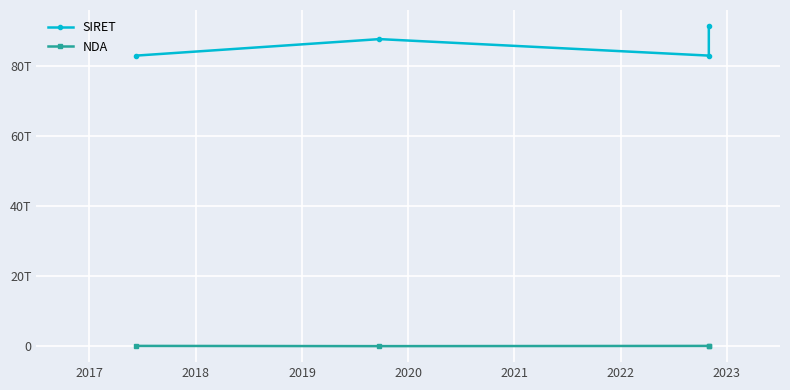

How many categories are shown in the chart?

4